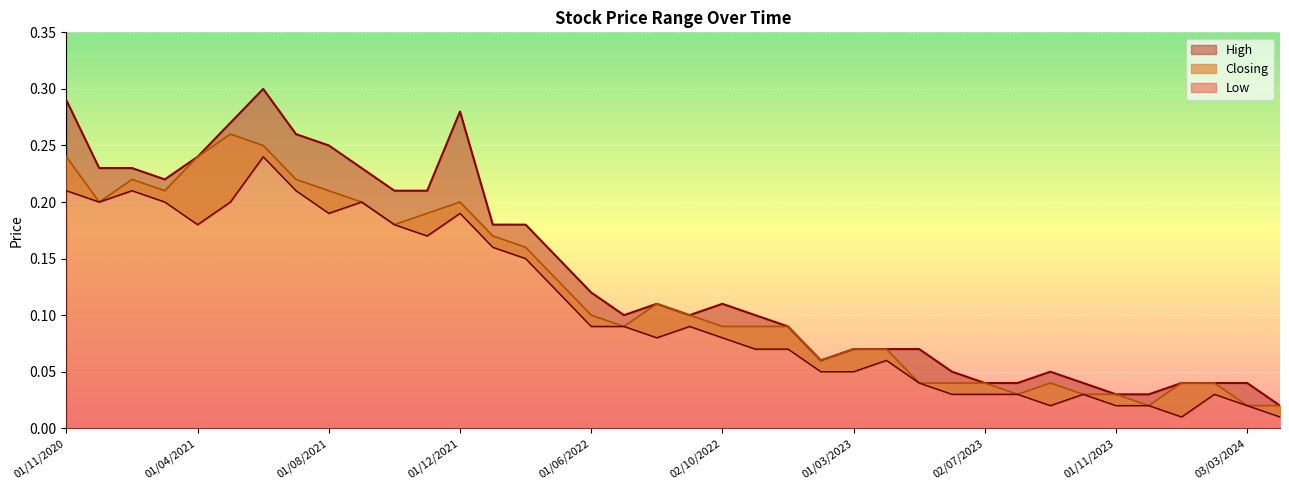

What is the sum of all Closing values?

4.5